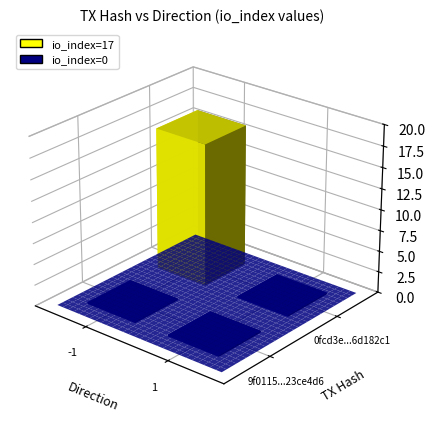

Which category has the lowest value in the 0fcd3e1fc37dd08c4f600ba6782ff30c6d182c1 series?

-1